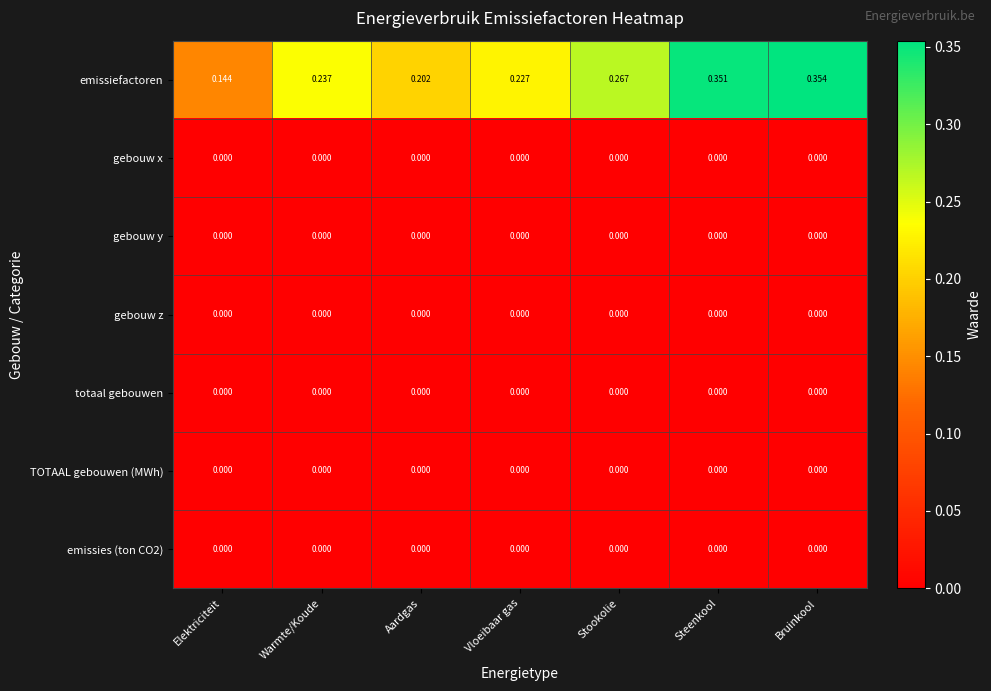

Between Aardgas and Vloeibaar gas, which series saw the biggest shift?

emissiefactoren